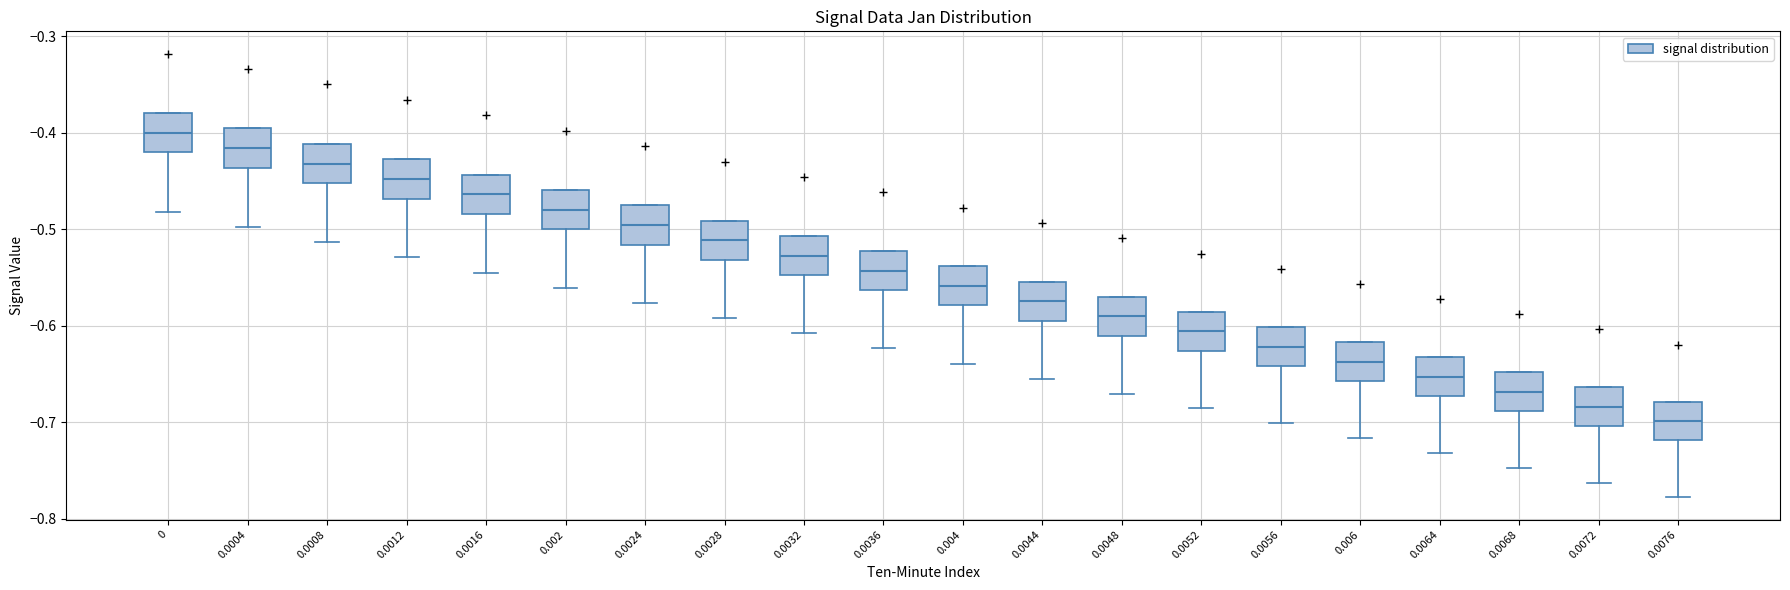

Reading left to right, transcribe this box plot: for each box, give where its median line is, the range the box spans, and where its two whiskers end, as read against the y-axis. The values are not printed on the chart, so give them approximately, as read against the axis.

0: median -0.40, box -0.42 to -0.38, whiskers -0.48 to -0.38
0.0004: median -0.42, box -0.44 to -0.40, whiskers -0.50 to -0.40
0.0008: median -0.43, box -0.45 to -0.41, whiskers -0.51 to -0.41
0.0012: median -0.45, box -0.47 to -0.43, whiskers -0.53 to -0.43
0.0016: median -0.46, box -0.48 to -0.44, whiskers -0.55 to -0.44
0.002: median -0.48, box -0.50 to -0.46, whiskers -0.56 to -0.46
0.0024: median -0.50, box -0.52 to -0.48, whiskers -0.58 to -0.48
0.0028: median -0.51, box -0.53 to -0.49, whiskers -0.59 to -0.49
0.0032: median -0.53, box -0.55 to -0.51, whiskers -0.61 to -0.51
0.0036: median -0.54, box -0.56 to -0.52, whiskers -0.62 to -0.52
0.004: median -0.56, box -0.58 to -0.54, whiskers -0.64 to -0.54
0.0044: median -0.57, box -0.59 to -0.55, whiskers -0.65 to -0.55
0.0048: median -0.59, box -0.61 to -0.57, whiskers -0.67 to -0.57
0.0052: median -0.61, box -0.63 to -0.59, whiskers -0.69 to -0.59
0.0056: median -0.62, box -0.64 to -0.60, whiskers -0.70 to -0.60
0.006: median -0.64, box -0.66 to -0.62, whiskers -0.72 to -0.62
0.0064: median -0.65, box -0.67 to -0.63, whiskers -0.73 to -0.63
0.0068: median -0.67, box -0.69 to -0.65, whiskers -0.75 to -0.65
0.0072: median -0.68, box -0.70 to -0.66, whiskers -0.76 to -0.66
0.0076: median -0.70, box -0.72 to -0.68, whiskers -0.78 to -0.68